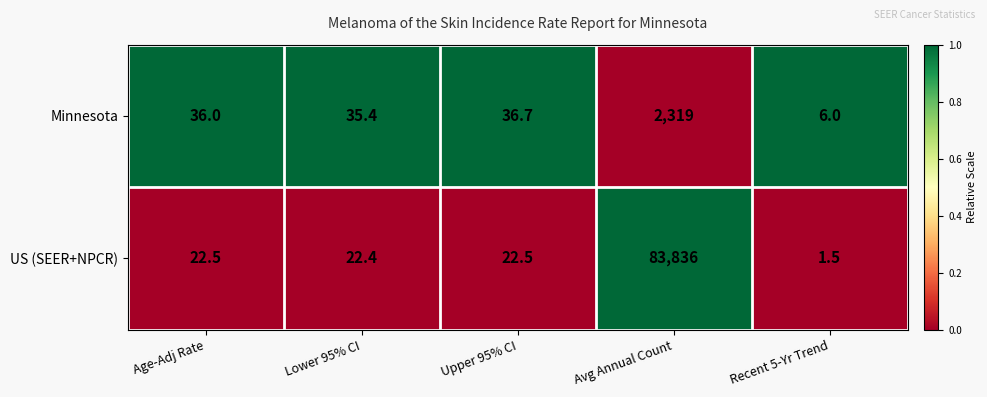

What is the difference between the maximum and minimum values in the Minnesota series?

2313.0